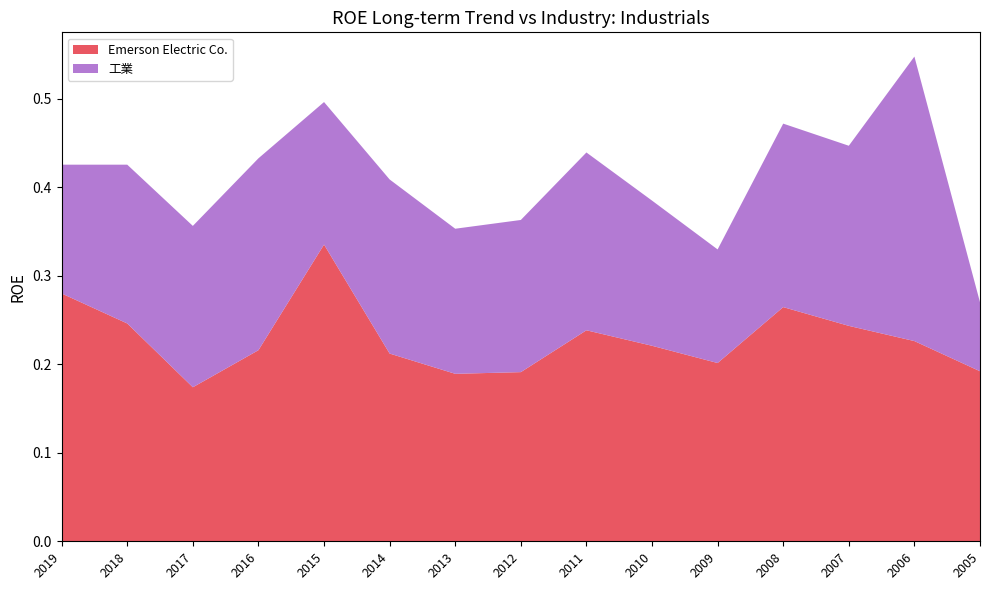

What is the difference between the maximum and minimum values in the Emerson Electric Co. series?

0.2